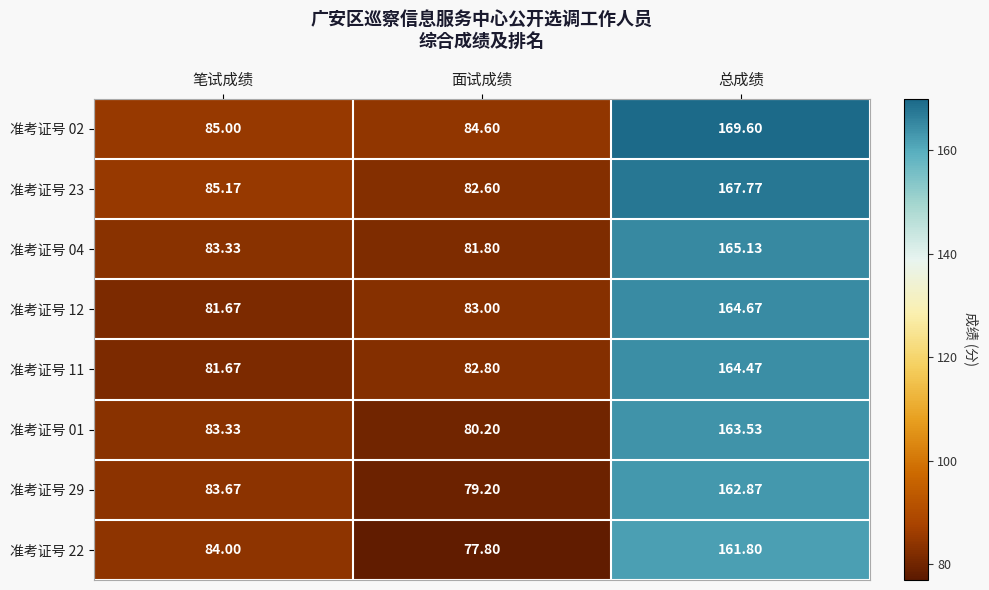

What is the smallest value displayed?

77.8